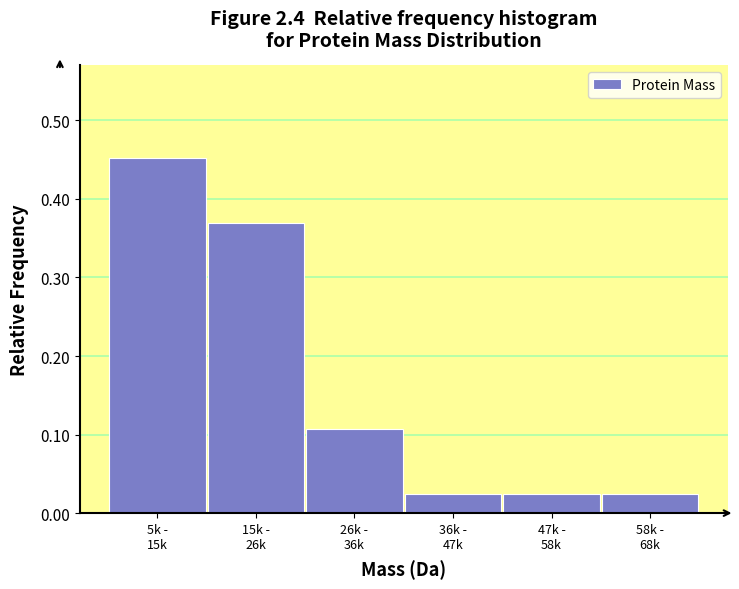

What is the sum of all values?

1.0